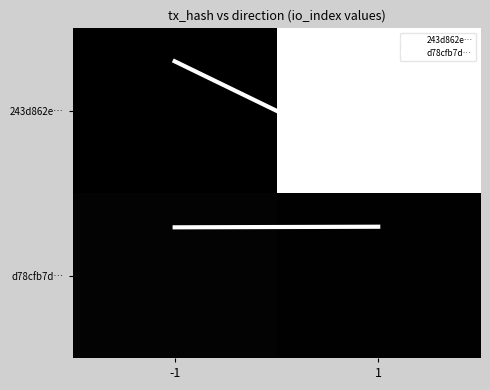

The value of d78cfb7d… at 1 is 0.7. True or false?

True